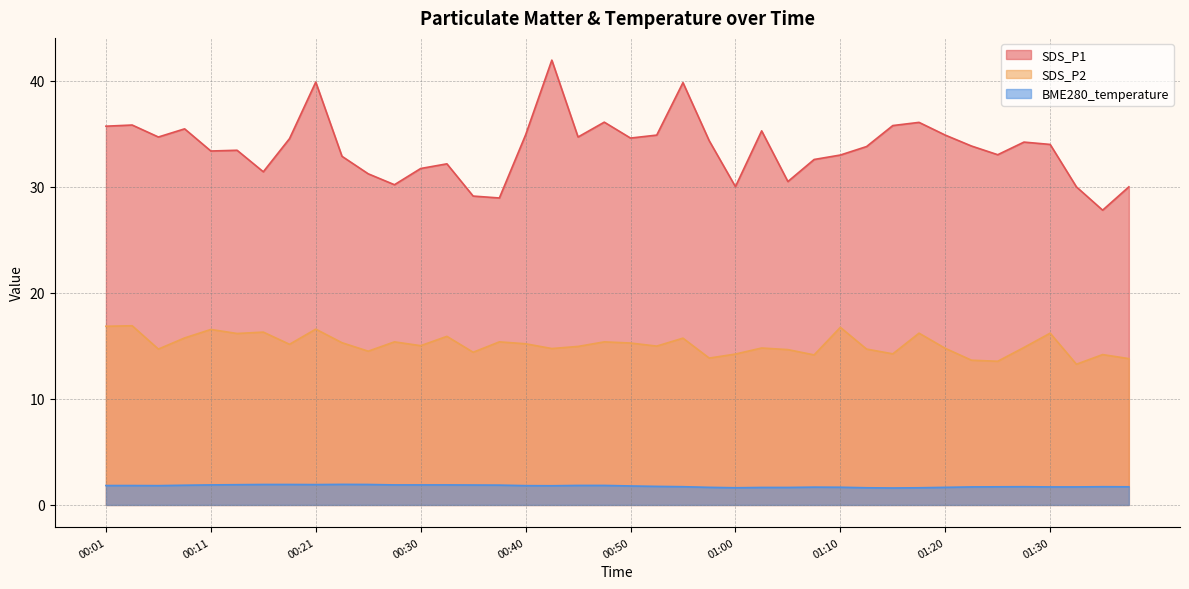

Which category has the lowest value across all series?

01:15